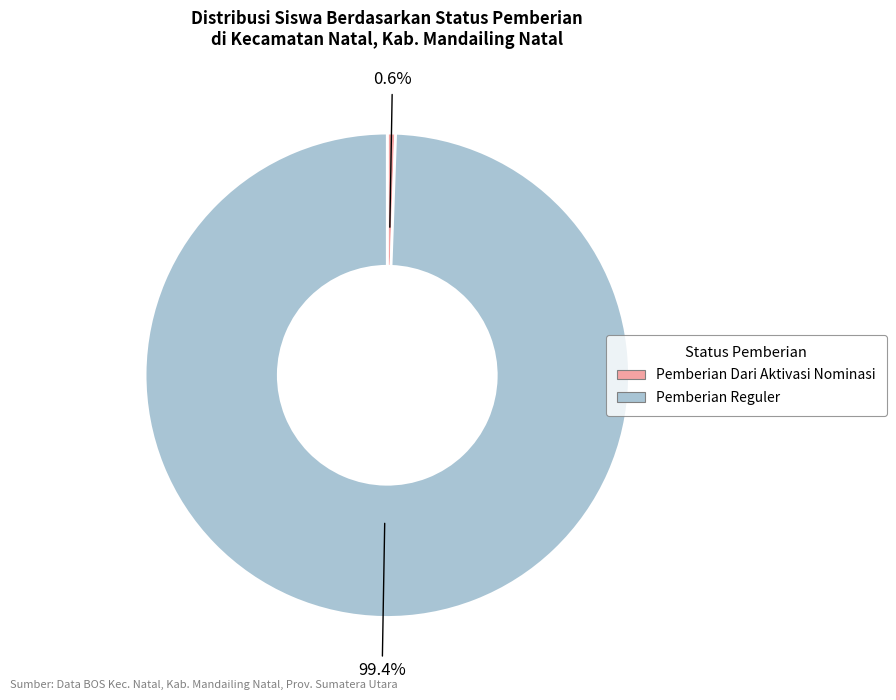

Does any single category account for the majority?

Yes